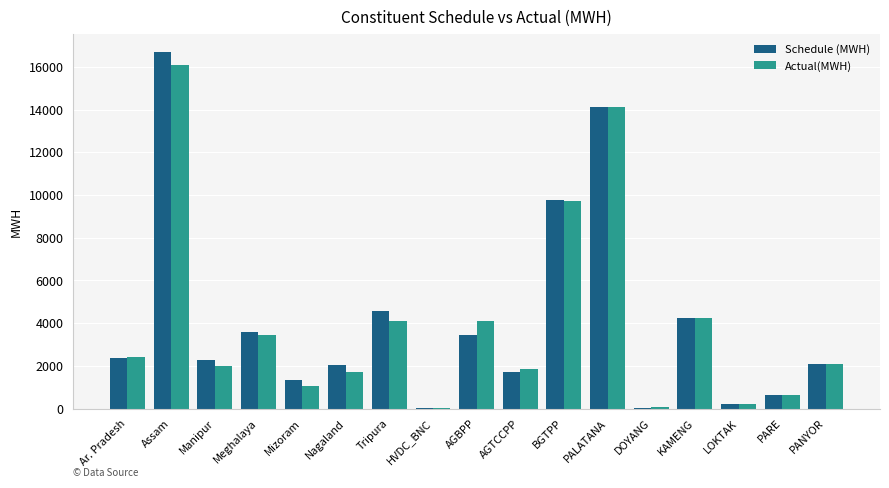

What is the sum of all Schedule (MWH) values?

69145.4